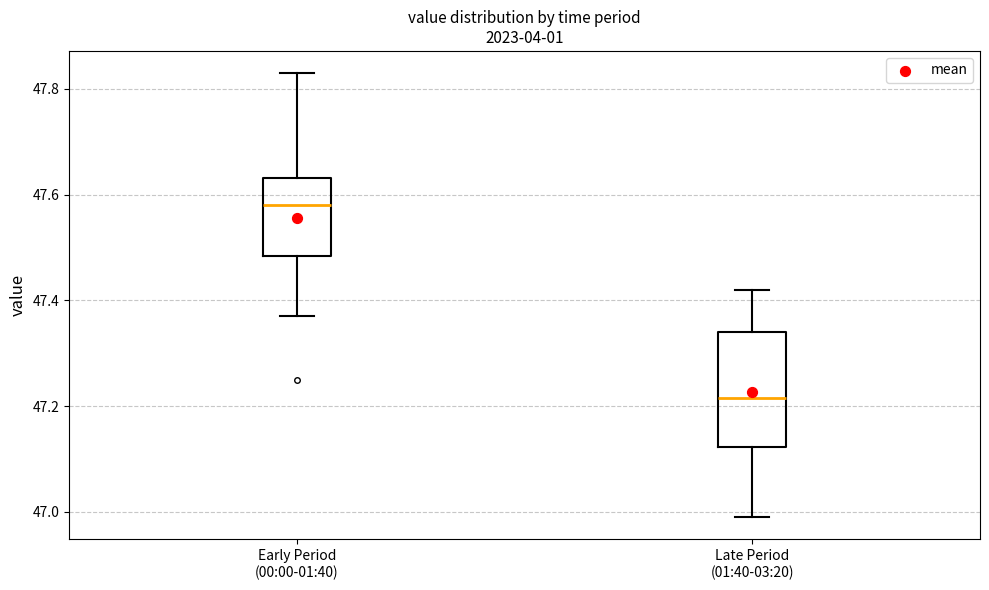

Where is the upper edge of the box for Late Period (01:40-03:20) on the y-axis? The values are not printed on the chart, so give them approximately, as read against the axis.

47.34